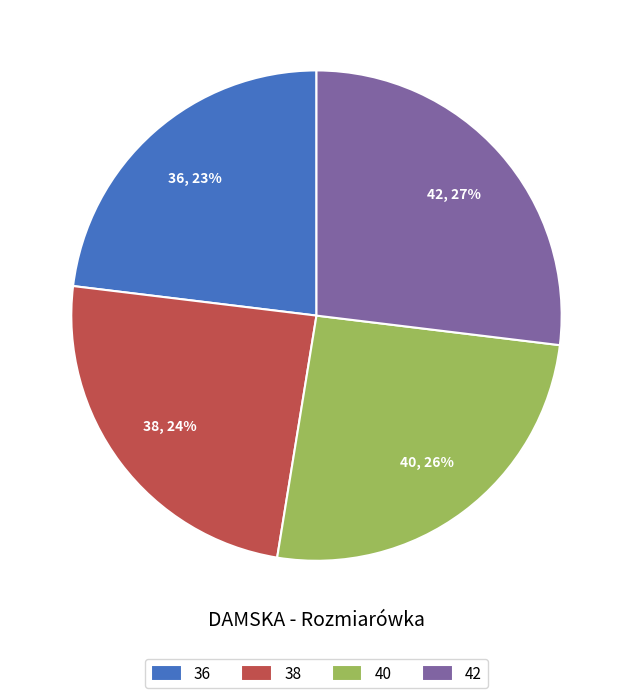

Between 40 and 42, which is larger?

42